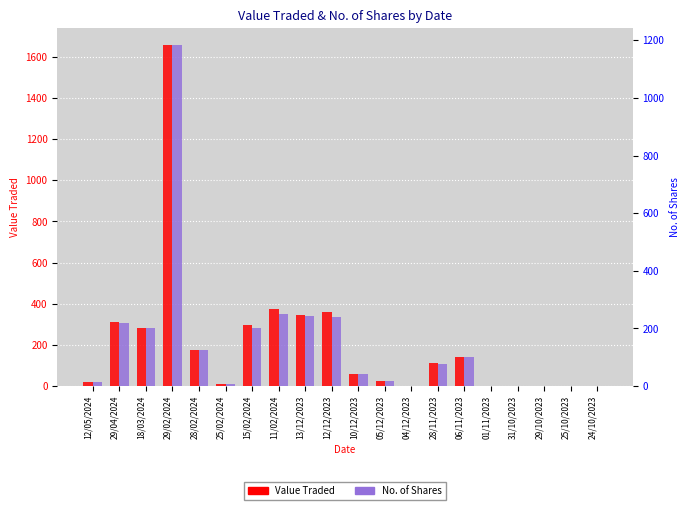

The No. of Shares series shows 242 at 13/12/2023. True or false?

True